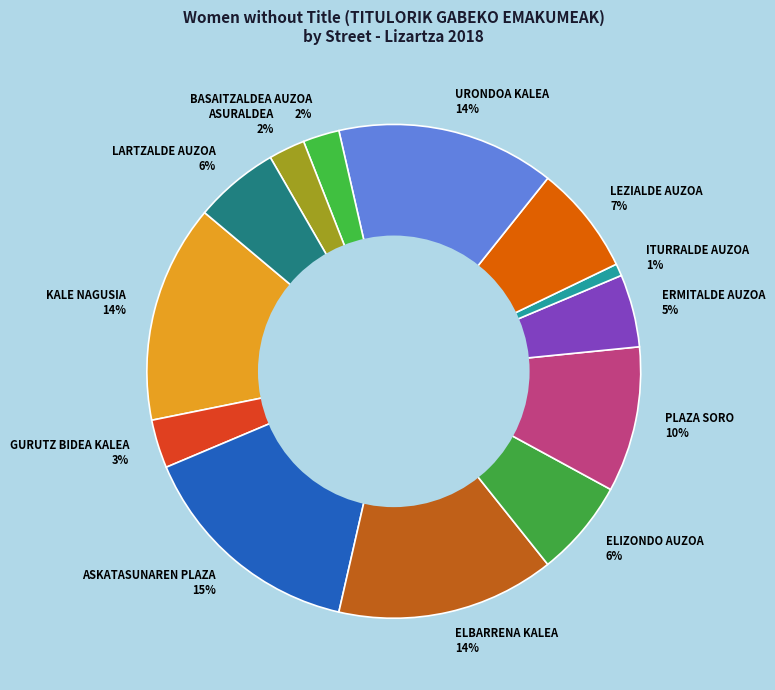

Which category has the biggest portion of the pie?

ASKATASUNAREN PLAZA 15%